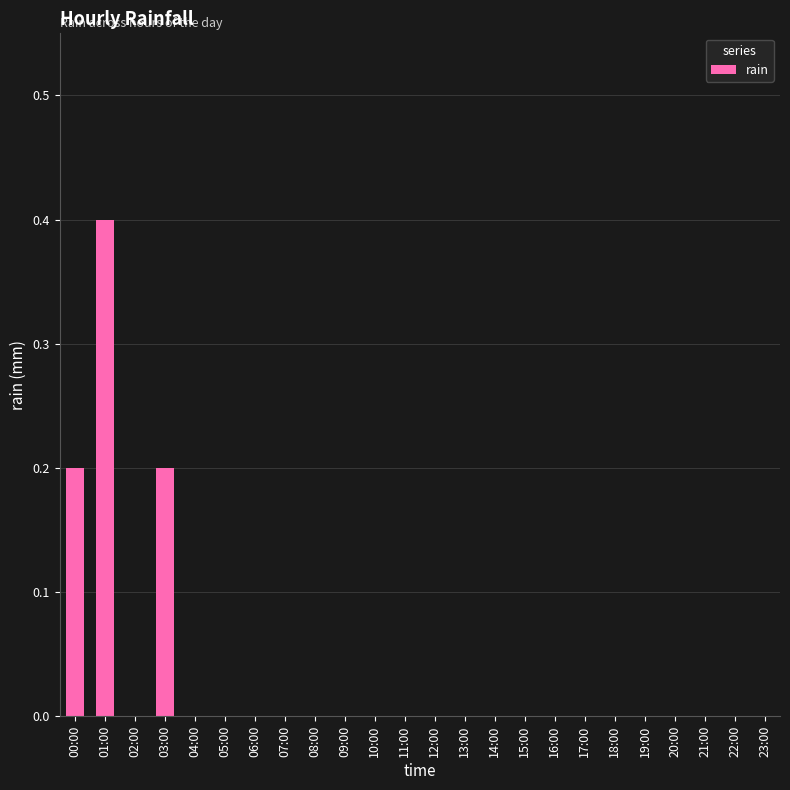

At which category does the chart reach its peak across all series?

01:00